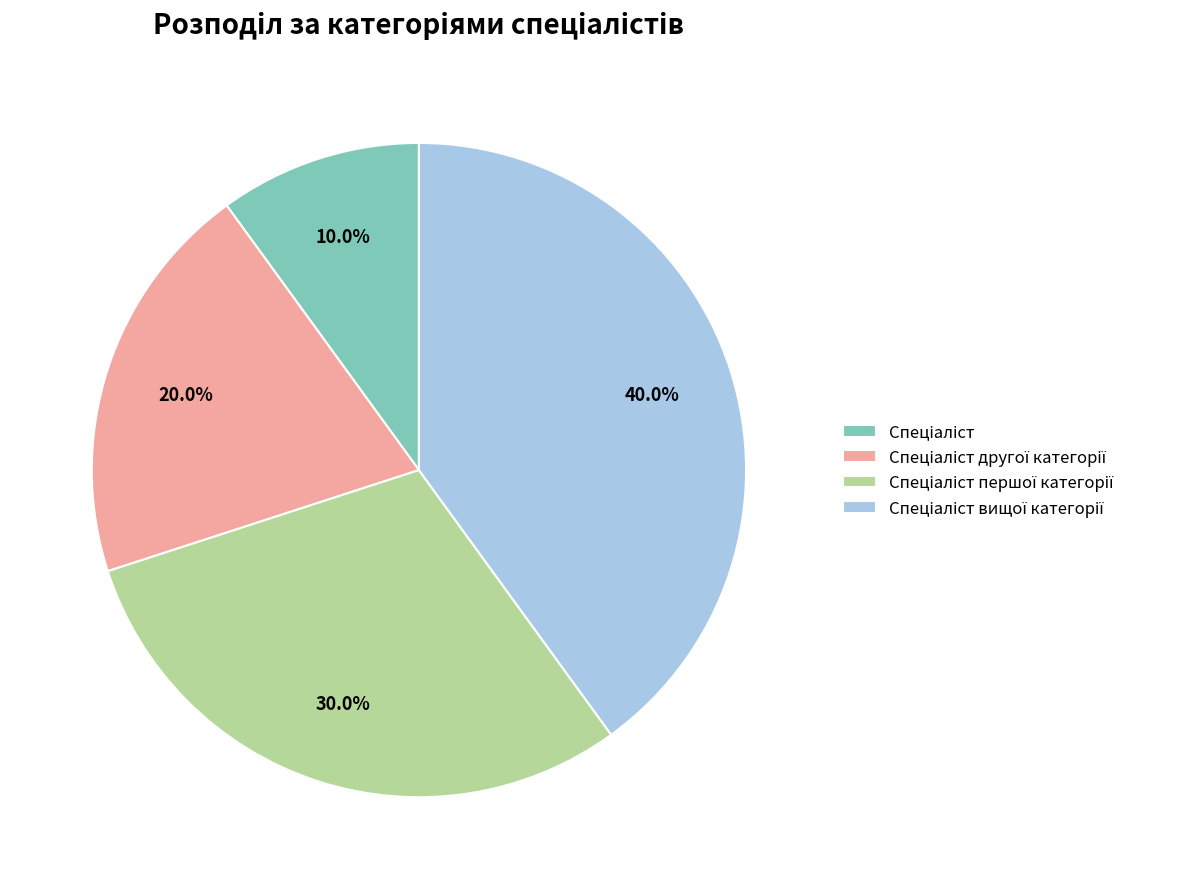

Does any single category account for the majority?

No